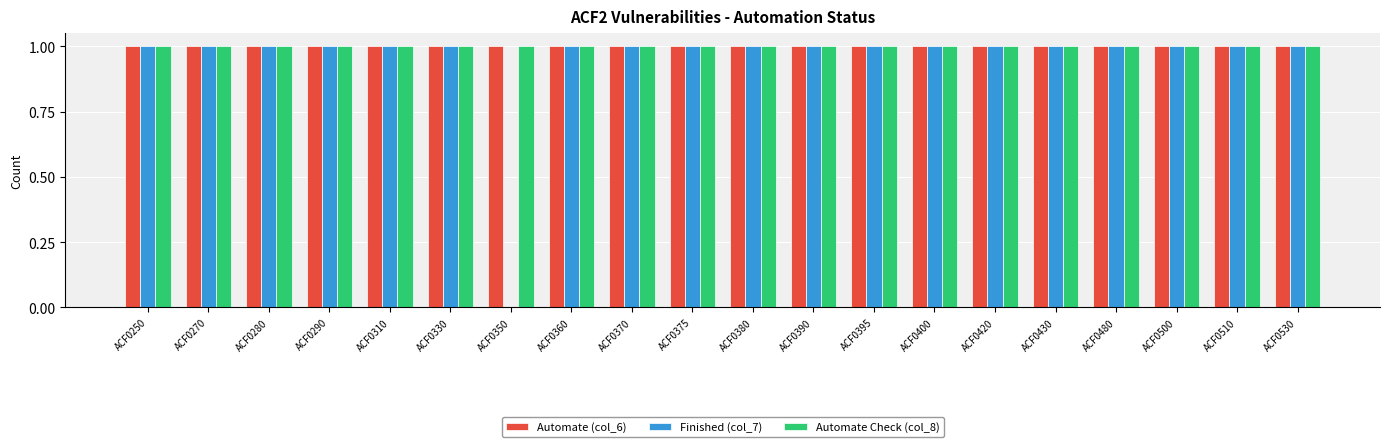

True or false: Finished (col_7) has a value of 1 at ACF0250.

True